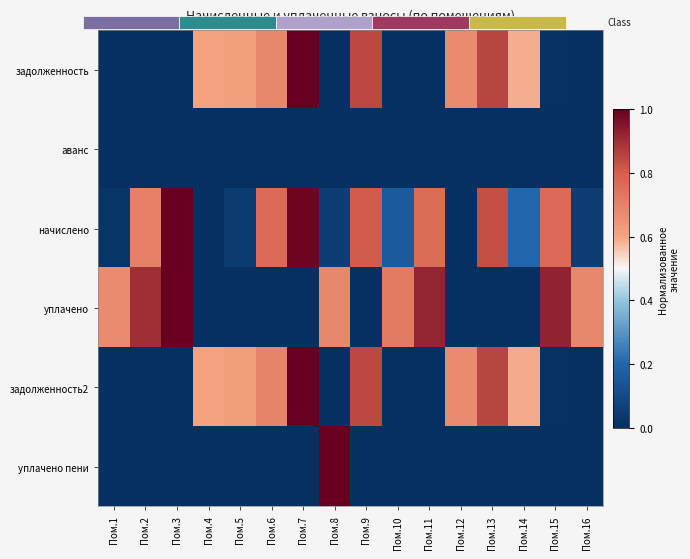

Reading left to right, transcribe all the data shown in this chart.

задолженность: Пом.1=0.0	Пом.2=0.0	Пом.3=0.0	Пом.4=0.6	Пом.5=0.6	Пом.6=0.7	Пом.7=1.0	Пом.8=0.0	Пом.9=0.8	Пом.10=0.0	Пом.11=0.0	Пом.12=0.7	Пом.13=0.9	Пом.14=0.6	Пом.15=0.0	Пом.16=0.0
аванс: Пом.1=0.0	Пом.2=0.0	Пом.3=0.0	Пом.4=0.0	Пом.5=0.0	Пом.6=0.0	Пом.7=0.0	Пом.8=0.0	Пом.9=0.0	Пом.10=0.0	Пом.11=0.0	Пом.12=0.0	Пом.13=0.0	Пом.14=0.0	Пом.15=0.0	Пом.16=0.0
начислено: Пом.1=0.0	Пом.2=0.7	Пом.3=1.0	Пом.4=0.0	Пом.5=0.0	Пом.6=0.8	Пом.7=1.0	Пом.8=0.1	Пом.9=0.8	Пом.10=0.2	Пом.11=0.8	Пом.12=0.0	Пом.13=0.8	Пом.14=0.2	Пом.15=0.8	Пом.16=0.1
уплачено: Пом.1=0.7	Пом.2=0.9	Пом.3=1.0	Пом.4=0.0	Пом.5=0.0	Пом.6=0.0	Пом.7=0.0	Пом.8=0.7	Пом.9=0.0	Пом.10=0.7	Пом.11=0.9	Пом.12=0.0	Пом.13=0.0	Пом.14=0.0	Пом.15=0.9	Пом.16=0.7
задолженность2: Пом.1=0.0	Пом.2=0.0	Пом.3=0.0	Пом.4=0.6	Пом.5=0.6	Пом.6=0.7	Пом.7=1.0	Пом.8=0.0	Пом.9=0.8	Пом.10=0.0	Пом.11=0.0	Пом.12=0.7	Пом.13=0.9	Пом.14=0.6	Пом.15=0.0	Пом.16=0.0
уплачено пени: Пом.1=0.0	Пом.2=0.0	Пом.3=0.0	Пом.4=0.0	Пом.5=0.0	Пом.6=0.0	Пом.7=0.0	Пом.8=1.0	Пом.9=0.0	Пом.10=0.0	Пом.11=0.0	Пом.12=0.0	Пом.13=0.0	Пом.14=0.0	Пом.15=0.0	Пом.16=0.0